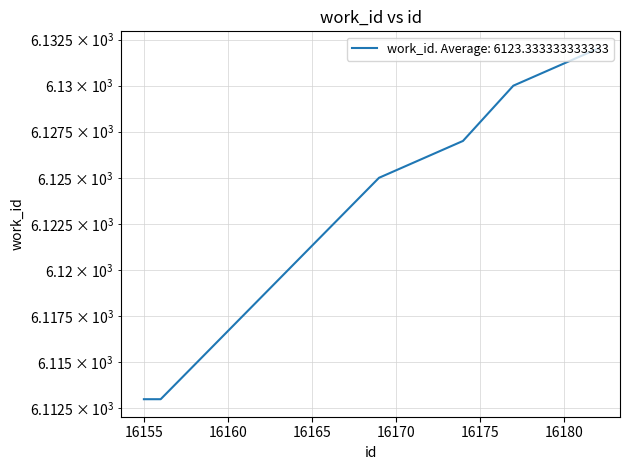

Rank the categories by value from lowest to highest.

16155, 16156, 16169, 16174, 16177, 16182